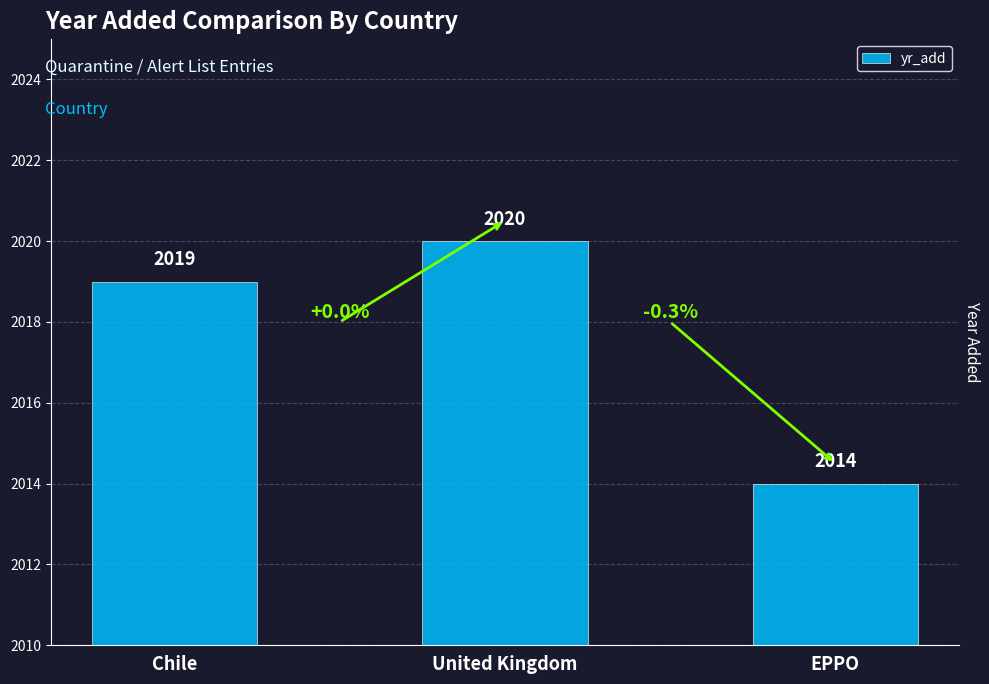

How many bars are there in total?

3